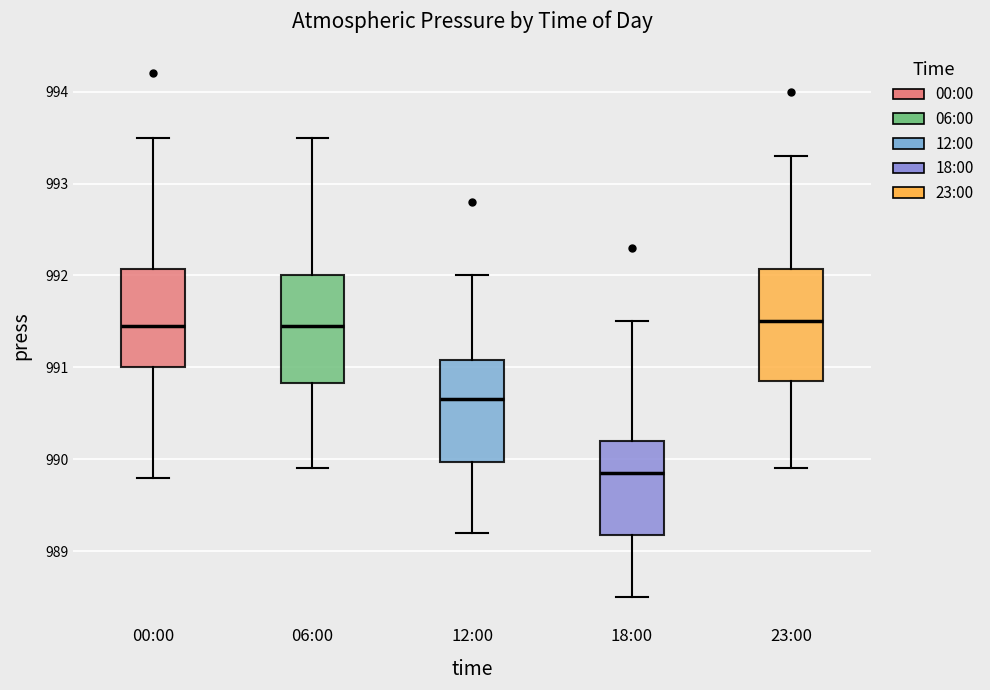

Which box has the lowest median line?

18:00